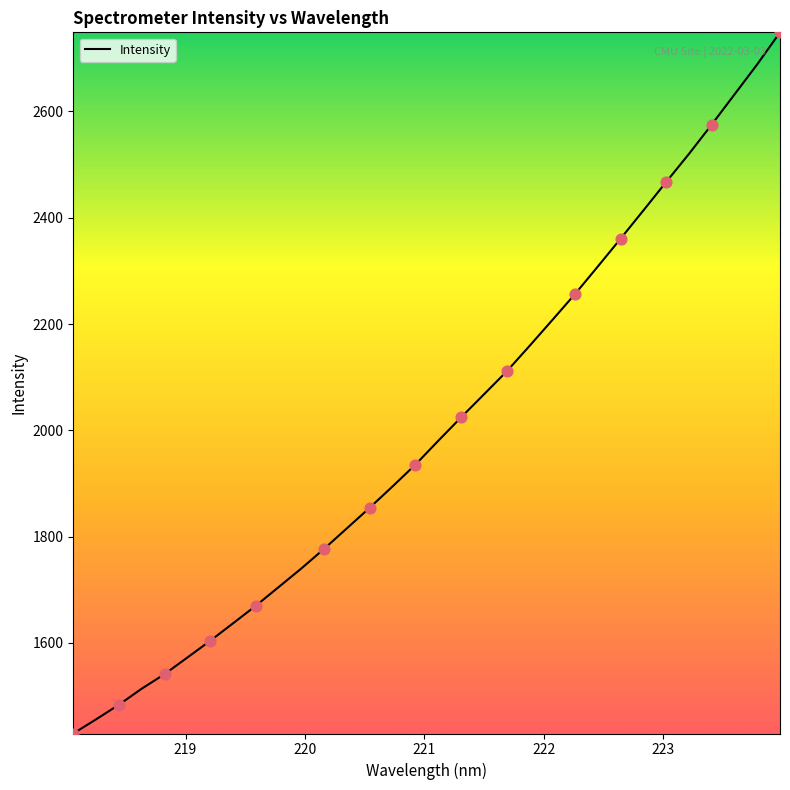

What is the difference between the maximum and minimum values?

1319.1